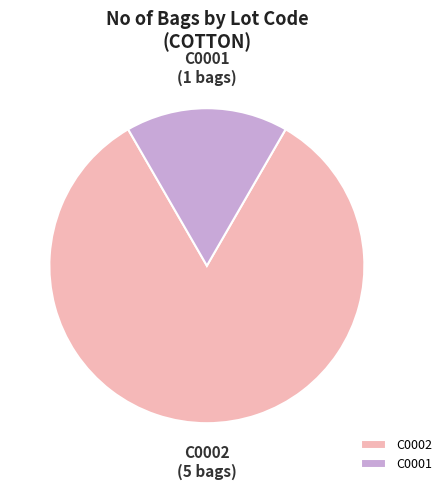

Between C0001 and C0002, which is larger?

C0002